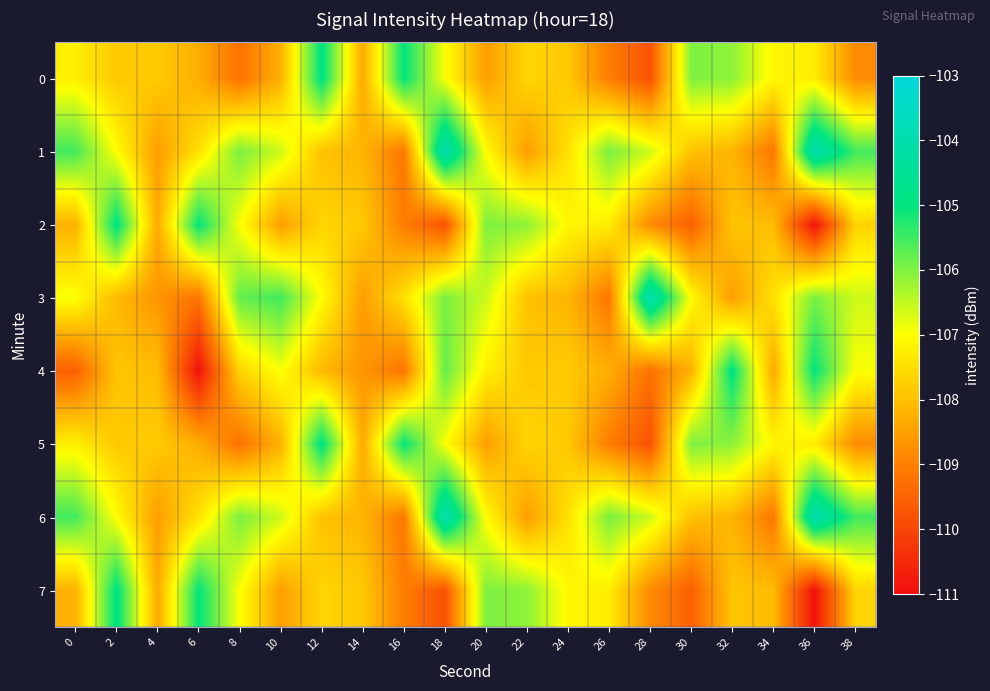

Rank the series by their maximum value, from lowest to highest.

0, 2, 4, 5, 7, 1, 3, 6